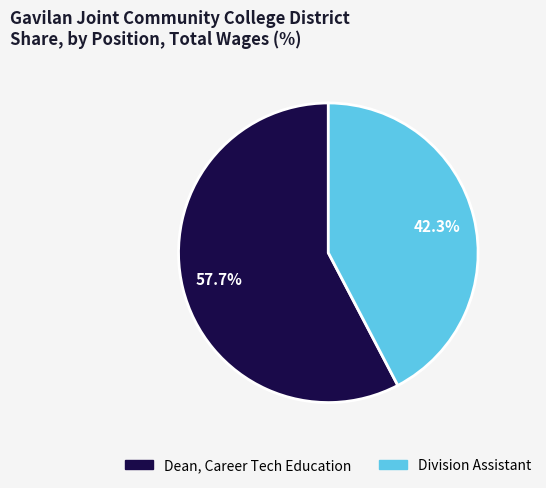

Count the number of slices in the pie.

2